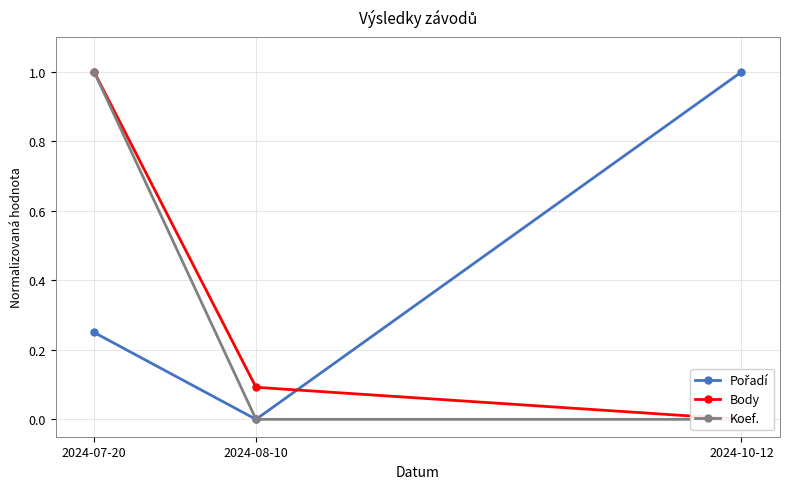

What is the sum of the Pořadí values at 2024-07-20 and 2024-08-10?

0.2